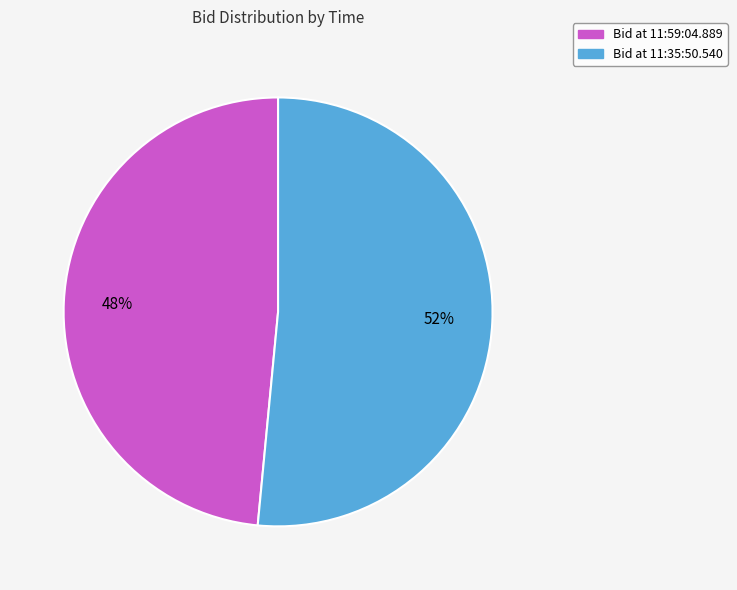

Between Bid at 11:59:04.889 and Bid at 11:35:50.540, which is larger?

Bid at 11:35:50.540